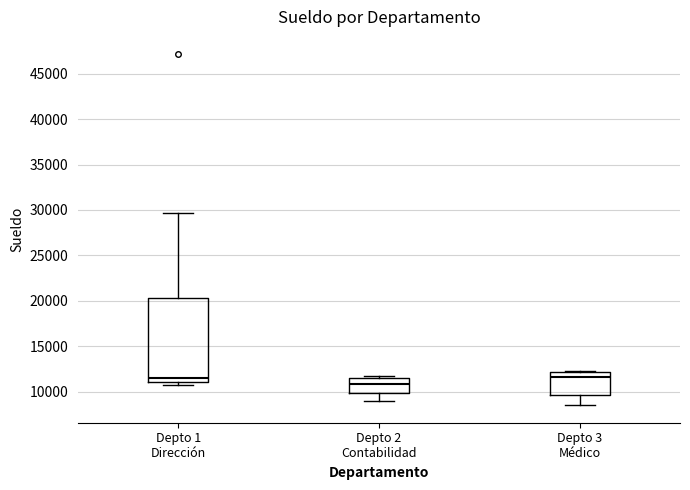

Reading left to right, transcribe this box plot: for each box, give where its median line is, the range the box spans, and where its two whiskers end, as read against the y-axis. The values are not printed on the chart, so give them approximately, as read against the axis.

Depto 1 Dirección: median 11500, box 11000 to 20500, whiskers 10500 to 29500
Depto 2 Contabilidad: median 11000, box 10000 to 11500, whiskers 9000 to 11500 (just above the box's upper edge)
Depto 3 Médico: median 11500, box 9500 to 12000, whiskers 8500 to 12500